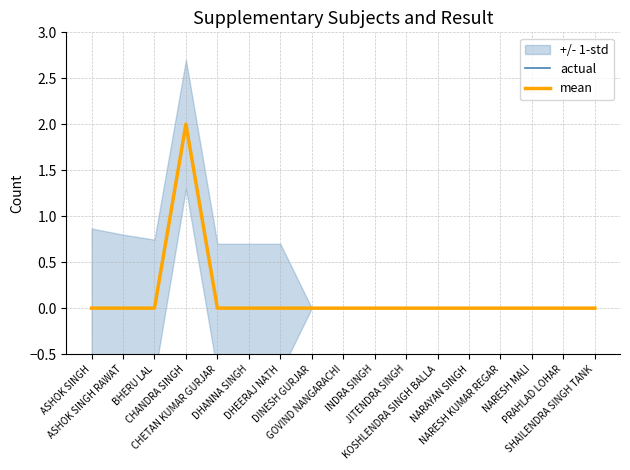

True or false: mean has a value of 0 at ASHOK SINGH.

True